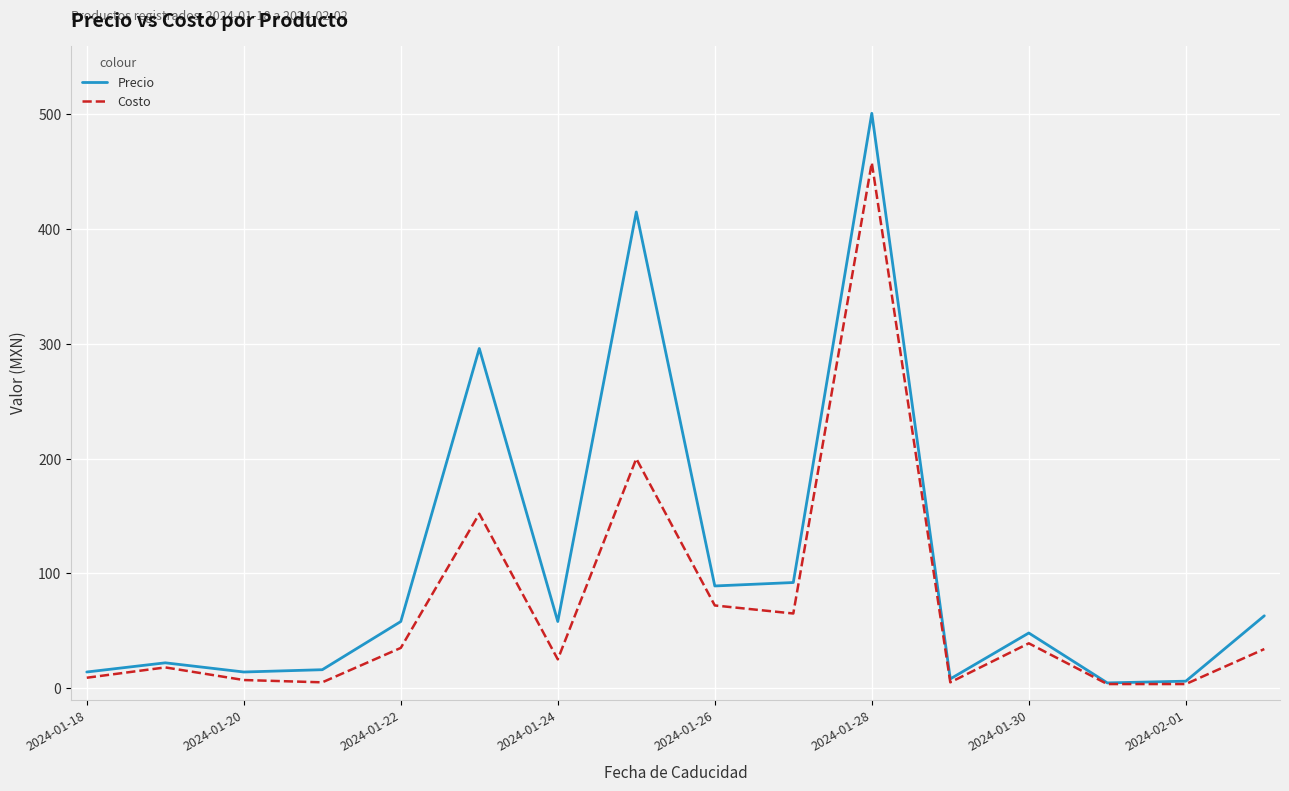

Which series has the largest range (max minus min)?

Precio